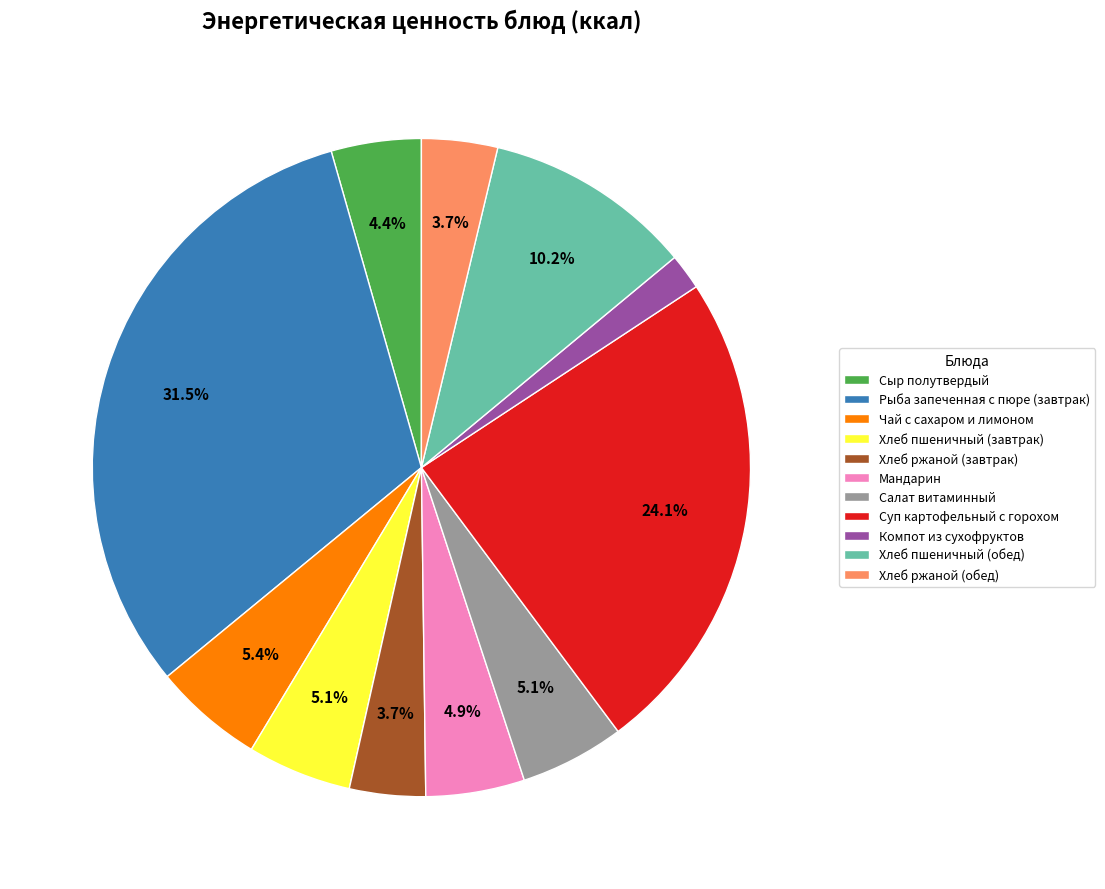

The Хлеб пшеничный (обед) slice represents 10% of the pie. True or false?

True